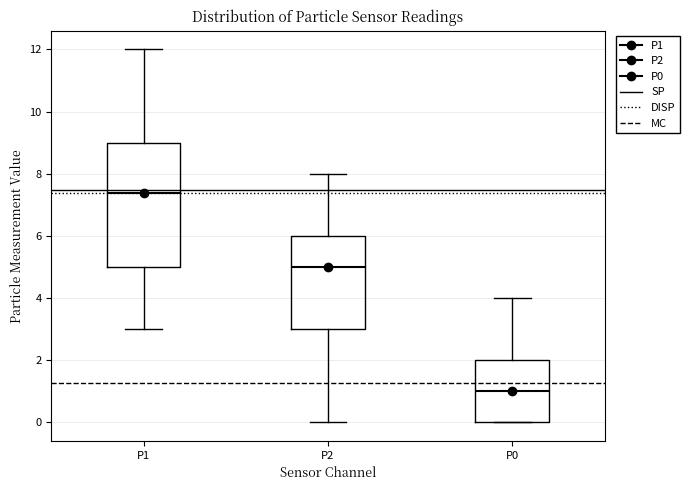

Which box's median line is the lowest?

P0